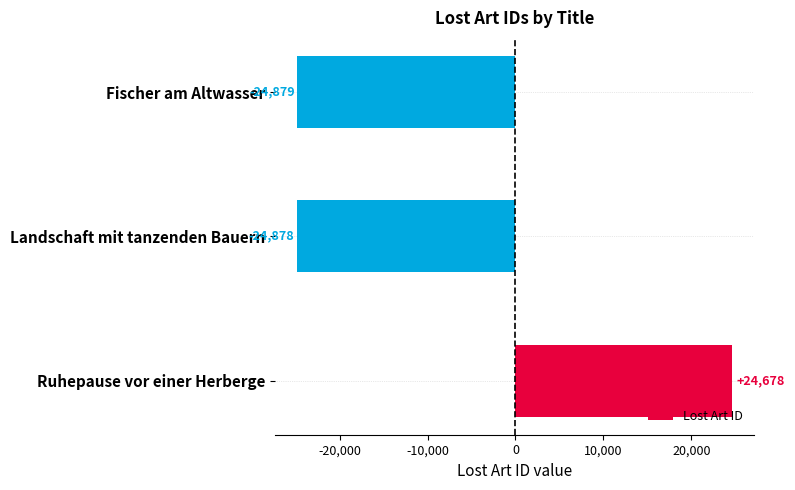

Rank the categories by value from highest to lowest.

Ruhepause vor einer Herberge, Landschaft mit tanzenden Bauern, Fischer am Altwasser